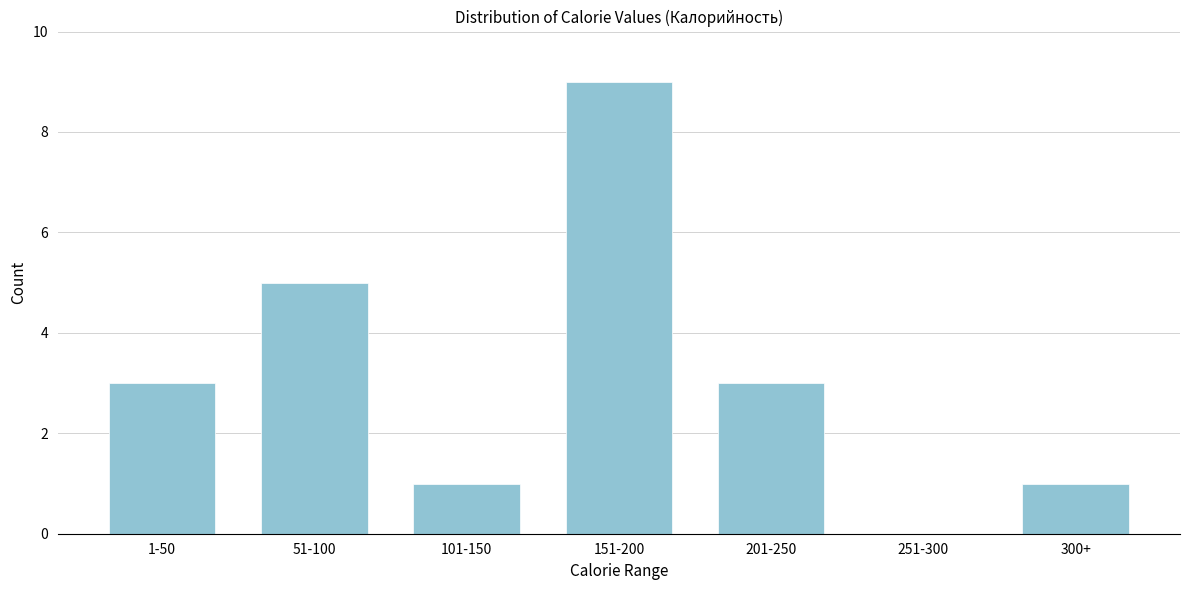

Reading right to left, what are all the values shown in this chart?

300+=1	251-300=0	201-250=3	151-200=9	101-150=1	51-100=5	1-50=3